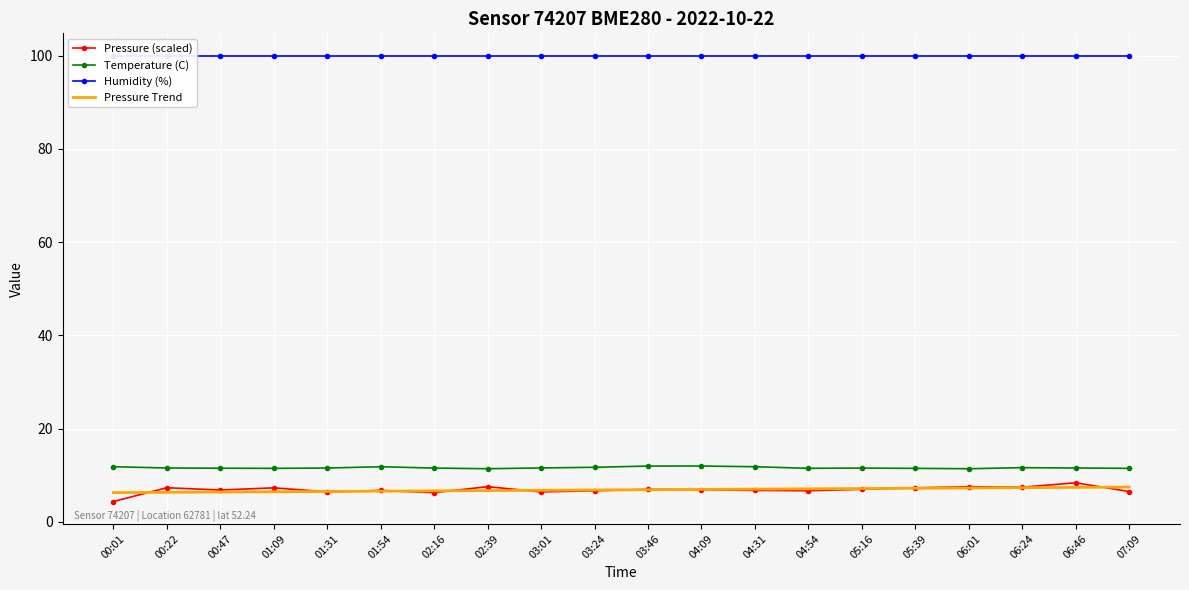

True or false: Temperature (C) and Pressure Trend cross at least once.

False